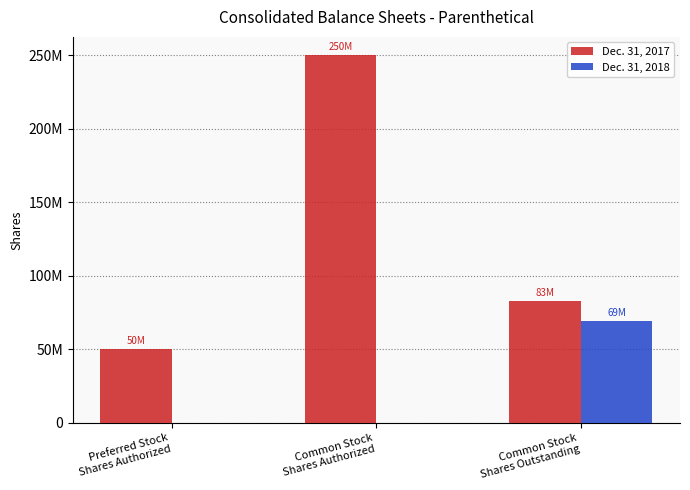

What are all the series names shown in the legend?

Dec. 31, 2017, Dec. 31, 2018